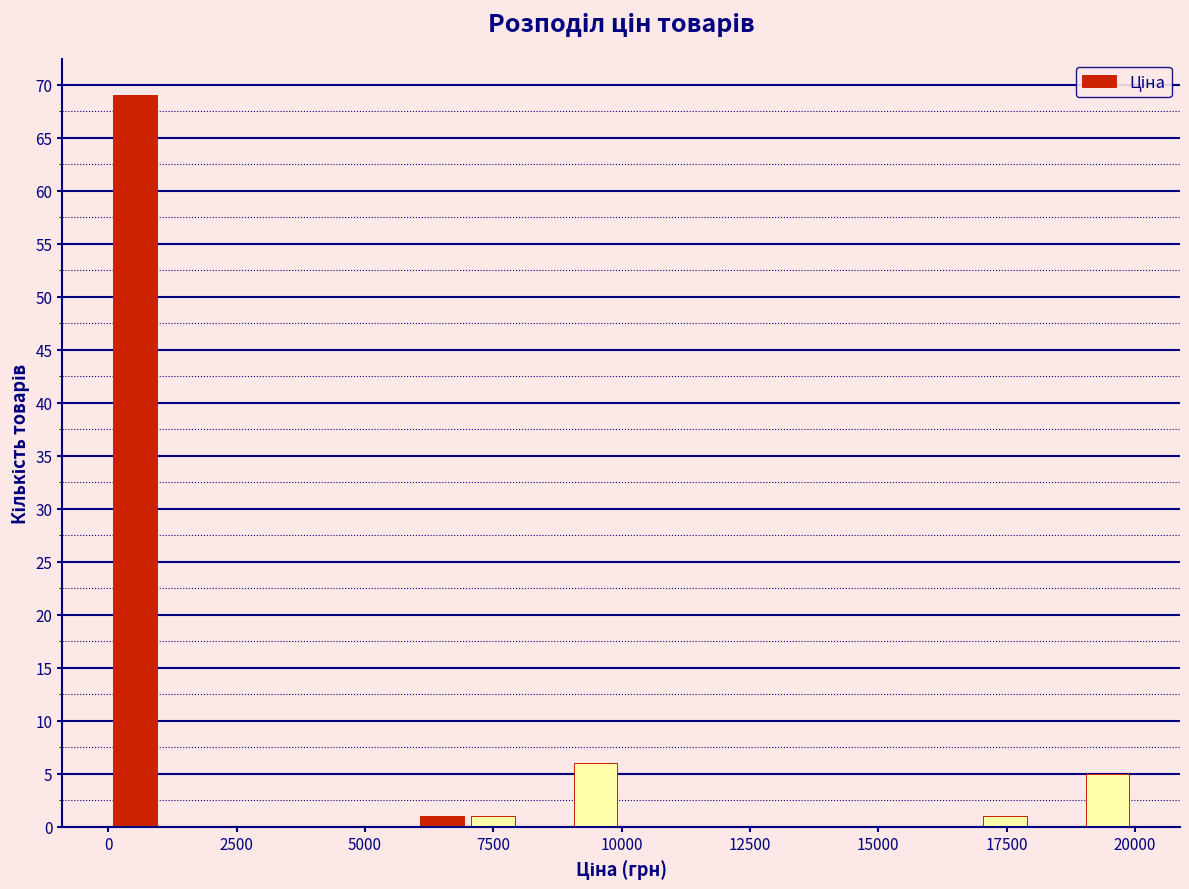

Around what value on the x-axis is the tallest bar? Give the approximate position of its centre, as read against the axis.

500